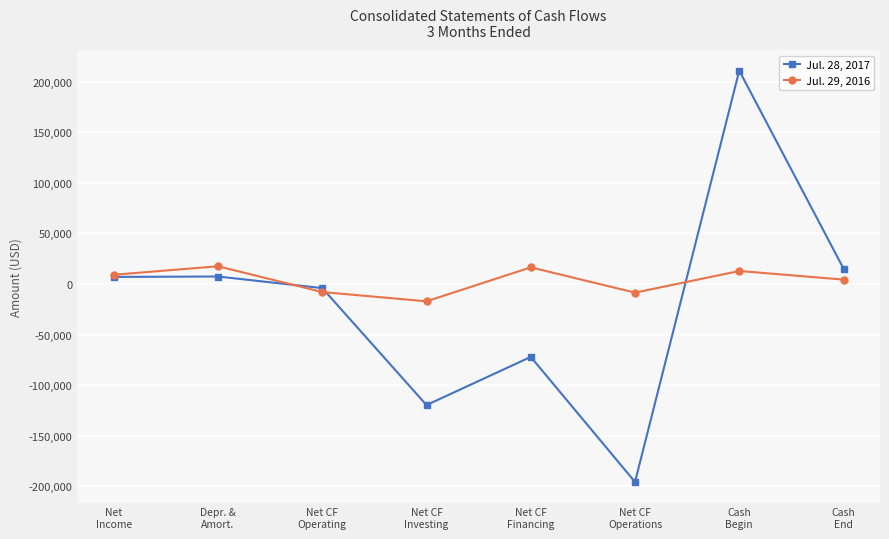

What position from the right is Depr. &
Amort.?

7